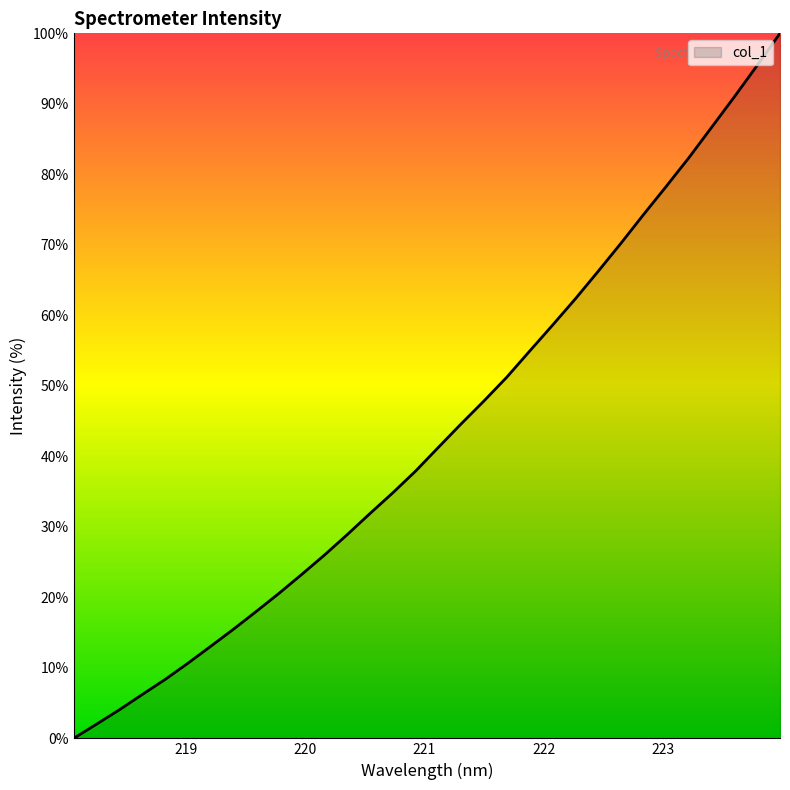

What is the maximum value shown in the chart?

100.0